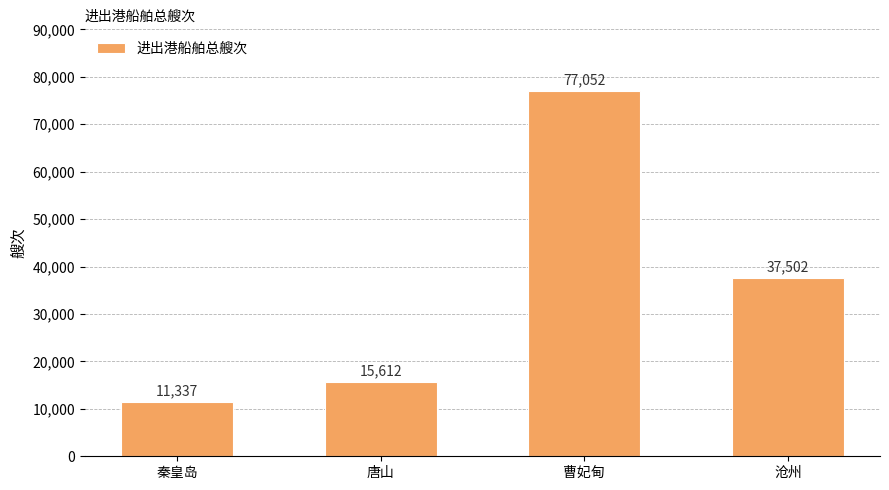

What is the sum of all values?

141503